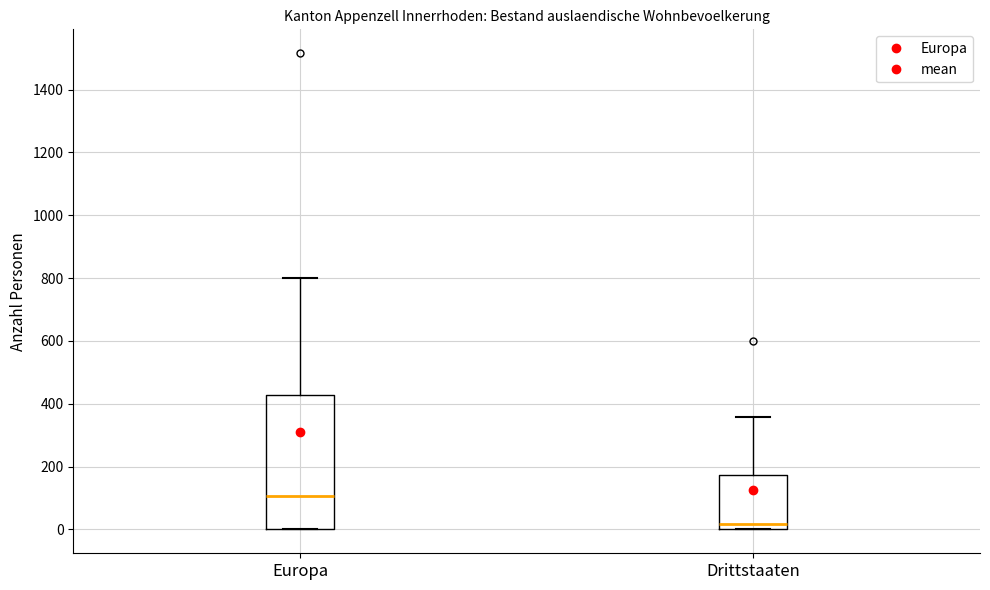

Reading left to right, transcribe this box plot: for each box, give where its median line is, the range the box spans, and where its two whiskers end, as read against the y-axis. The values are not printed on the chart, so give them approximately, as read against the axis.

Europa: median 100, box 0 to 420, whiskers 0 to 800
Drittstaaten: median 20, box 0 to 180, whiskers 0 to 360